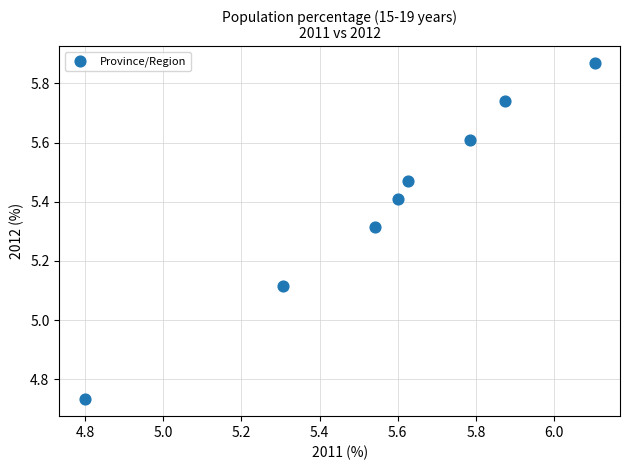

What is the range of X values (max minus min)?

1.3